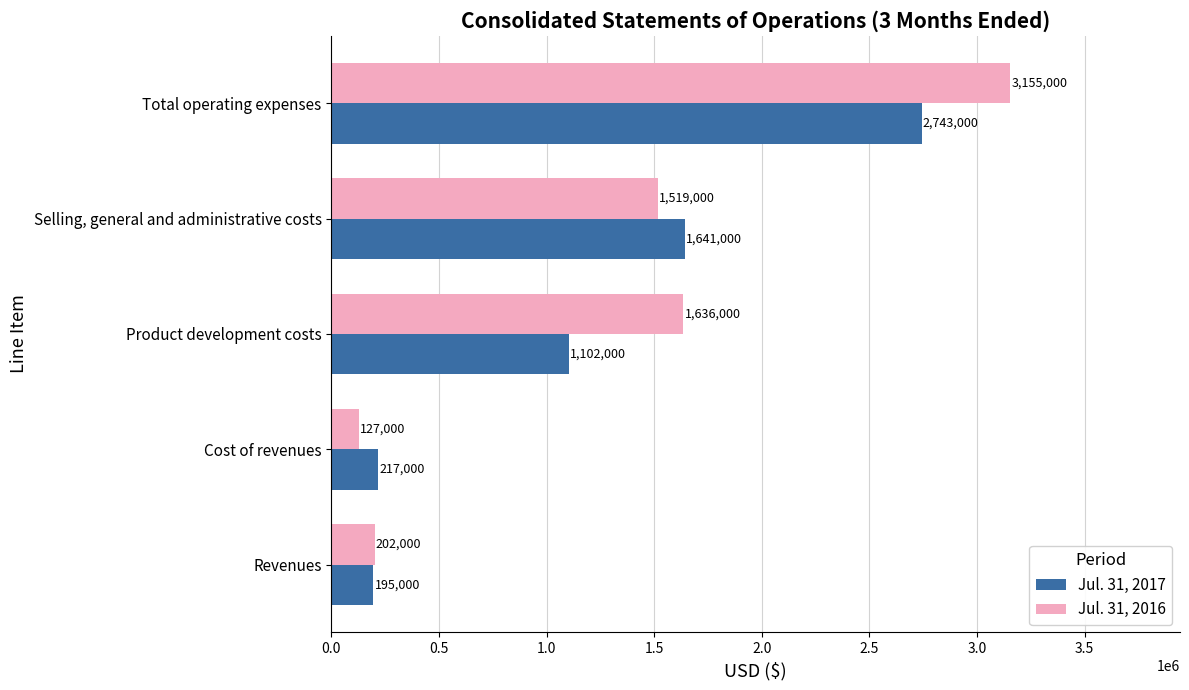

At which category is the sum across all series the highest?

Total operating expenses